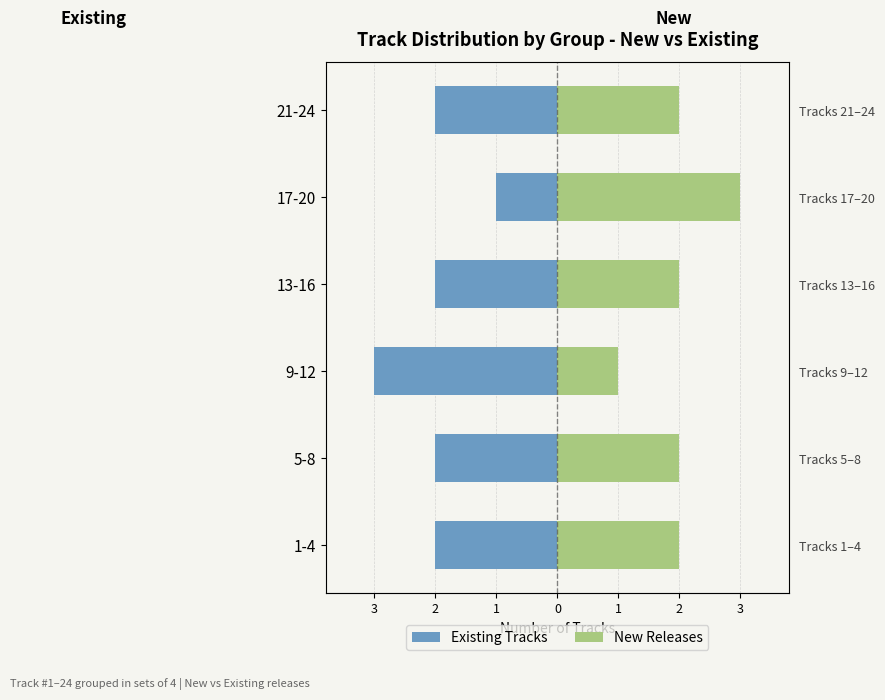

What is the maximum value shown in the chart?

3